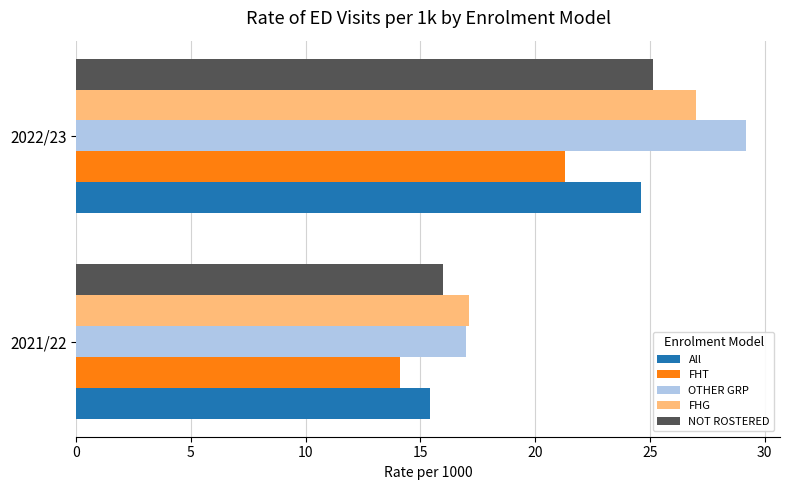

True or false: FHT has a value of 14.1 at 2021/22.

True